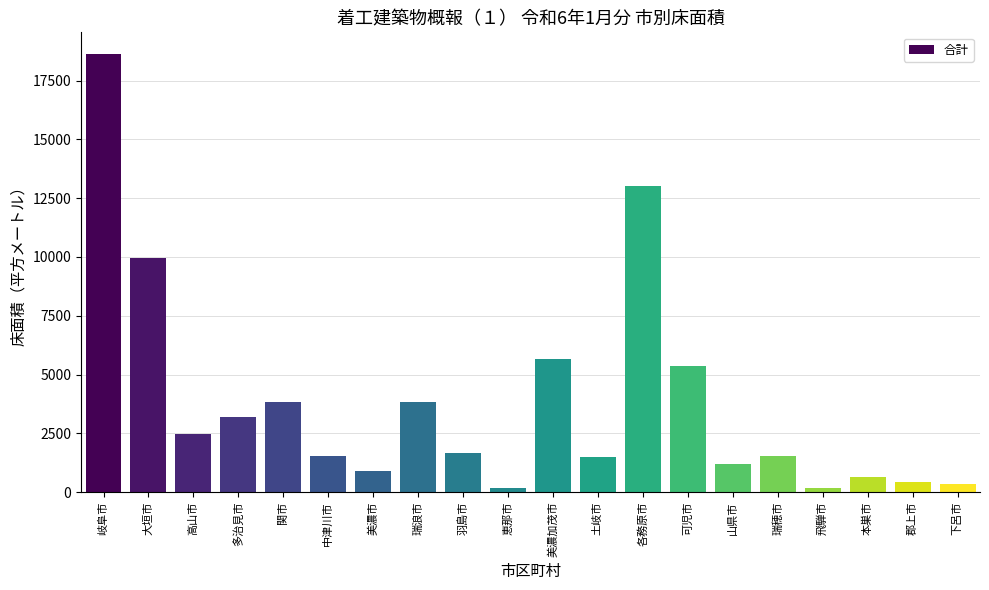

The chart shows a value of 6186 at 各務原市. True or false?

False